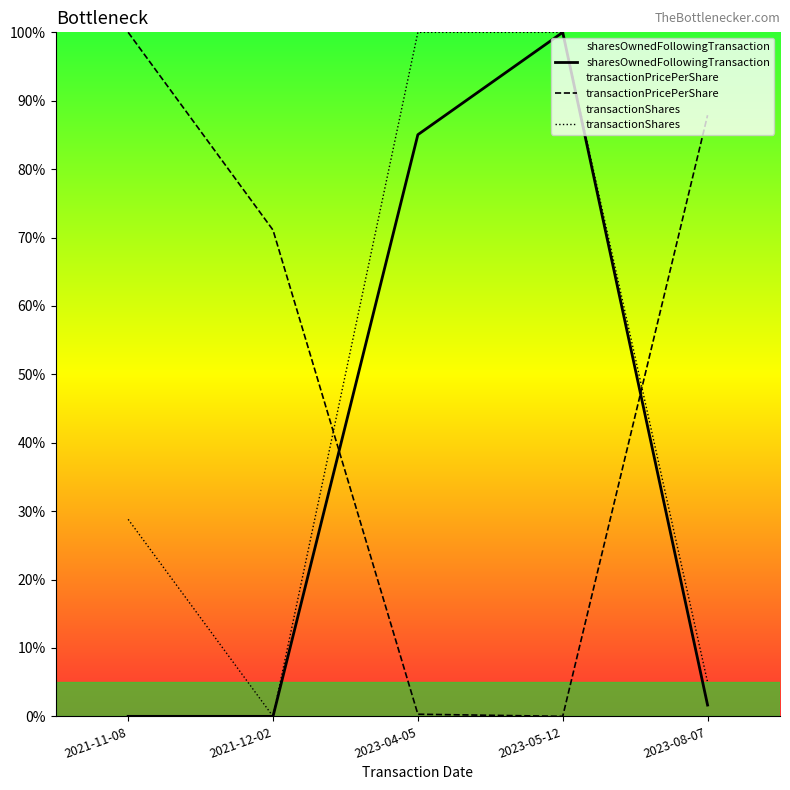

Is this an area chart (filled region under the line)?

No